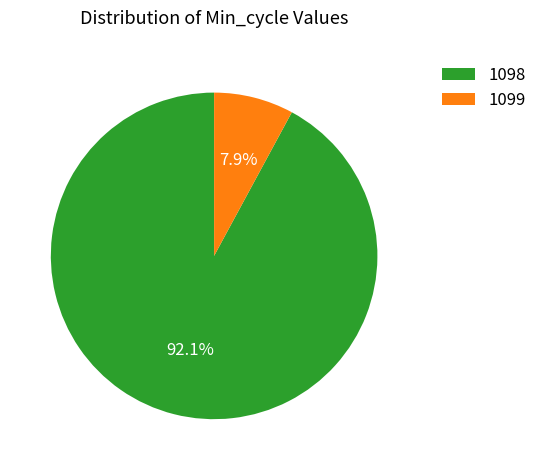

What is the ratio of the value at 1098 to the value at 1099?

11.7